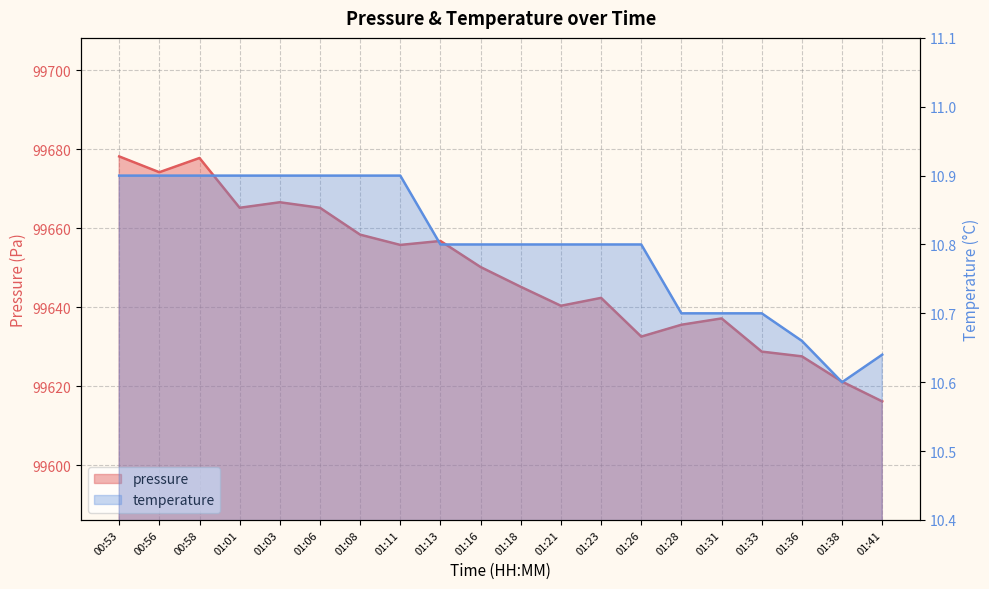

Where is temperature nearest to the value 10?

01:38